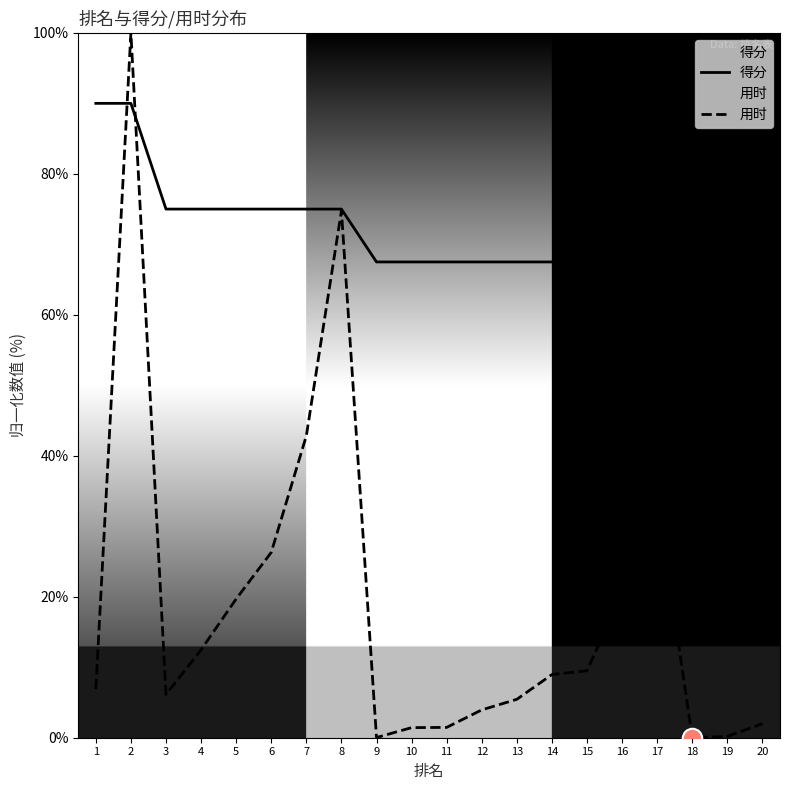

Reading left to right, list all the values displayed in this chart.

得分: 1=90.0	2=90.0	3=75.0	4=75.0	5=75.0	6=75.0	7=75.0	8=75.0	9=67.5	10=67.5	11=67.5	12=67.5	13=67.5	14=67.5	15=67.5	16=67.5	17=67.5	18=60.0	19=60.0	20=60.0
用时: 1=6.9	2=100.0	3=6.1	4=12.5	5=19.7	6=26.3	7=42.8	8=74.8	9=0.0	10=1.4	11=1.5	12=3.9	13=5.5	14=9.0	15=9.5	16=20.5	17=33.9	18=0.0	19=0.2	20=2.0